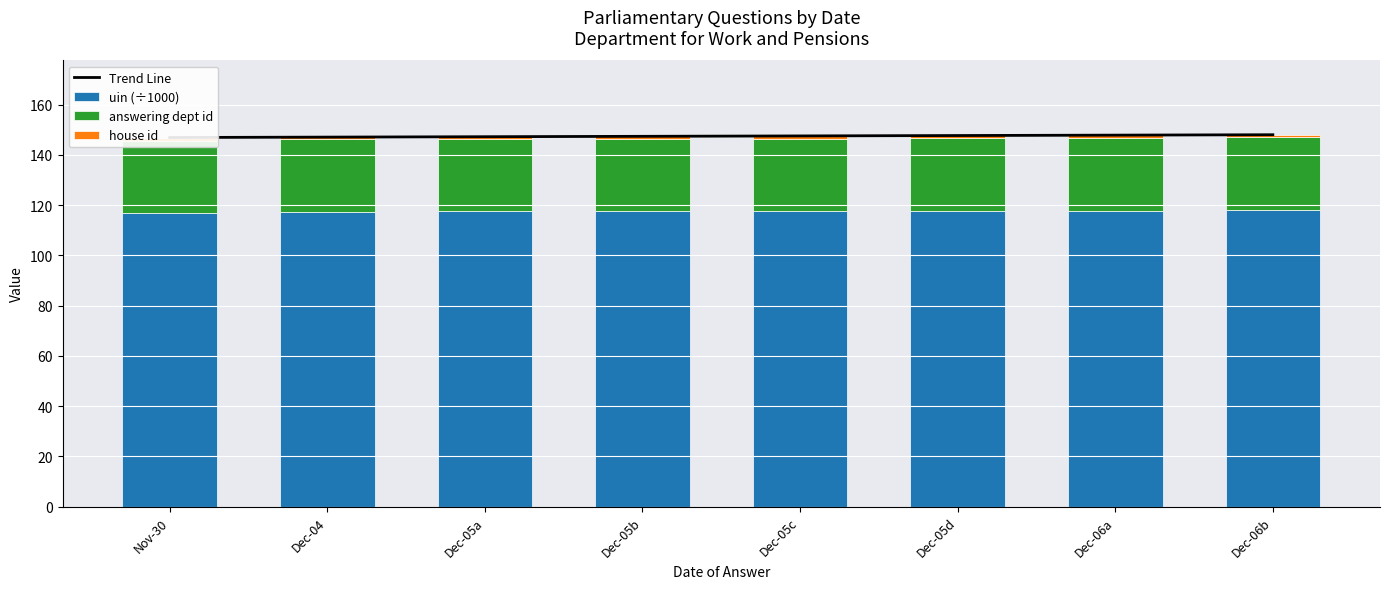

Where is house id nearest to the value 1?

Nov-30